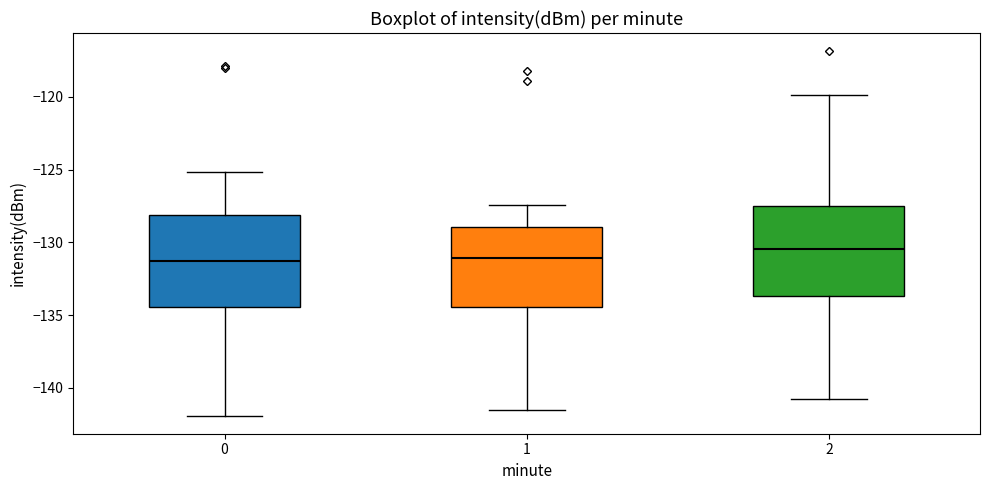

Reading left to right, read every box against the y-axis: the position of its median line, the range the box covers, and the ends of its whiskers. The values are not printed on the chart, so give them approximately, as read against the axis.

0: median -131.5, box -134.5 to -128.0, whiskers -142.0 to -125.0
1: median -131.0, box -134.5 to -129.0, whiskers -141.5 to -127.5
2: median -130.5, box -133.5 to -127.5, whiskers -141.0 to -120.0